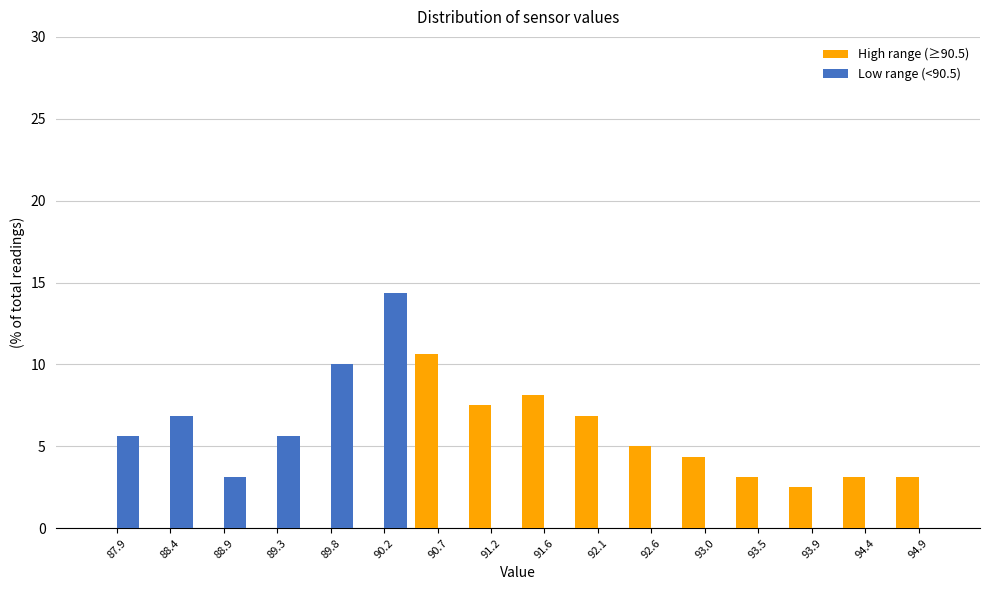

Reading left to right, list every range on the x-axis with the height of the bar of each series over it. Neither the bar edges nor the heights are printed on the chart, so give them approximately, as read against the axes.

87.70 to 88.15: High range (≥90.5)=0	Low range (<90.5)=5.5
88.15 to 88.65: High range (≥90.5)=0	Low range (<90.5)=7.0
88.65 to 89.10: High range (≥90.5)=0	Low range (<90.5)=3.0
89.10 to 89.55: High range (≥90.5)=0	Low range (<90.5)=5.5
89.55 to 90.00: High range (≥90.5)=0	Low range (<90.5)=10.0
90.00 to 90.50: High range (≥90.5)=0	Low range (<90.5)=14.5
90.50 to 90.95: High range (≥90.5)=10.5	Low range (<90.5)=0
90.95 to 91.40: High range (≥90.5)=7.5	Low range (<90.5)=0
91.40 to 91.85: High range (≥90.5)=8.0	Low range (<90.5)=0
91.85 to 92.35: High range (≥90.5)=7.0	Low range (<90.5)=0
92.35 to 92.80: High range (≥90.5)=5.0	Low range (<90.5)=0
92.80 to 93.25: High range (≥90.5)=4.5	Low range (<90.5)=0
93.25 to 93.70: High range (≥90.5)=3.0	Low range (<90.5)=0
93.70 to 94.20: High range (≥90.5)=2.5	Low range (<90.5)=0
94.20 to 94.65: High range (≥90.5)=3.0	Low range (<90.5)=0
94.65 to 95.10: High range (≥90.5)=3.0	Low range (<90.5)=0